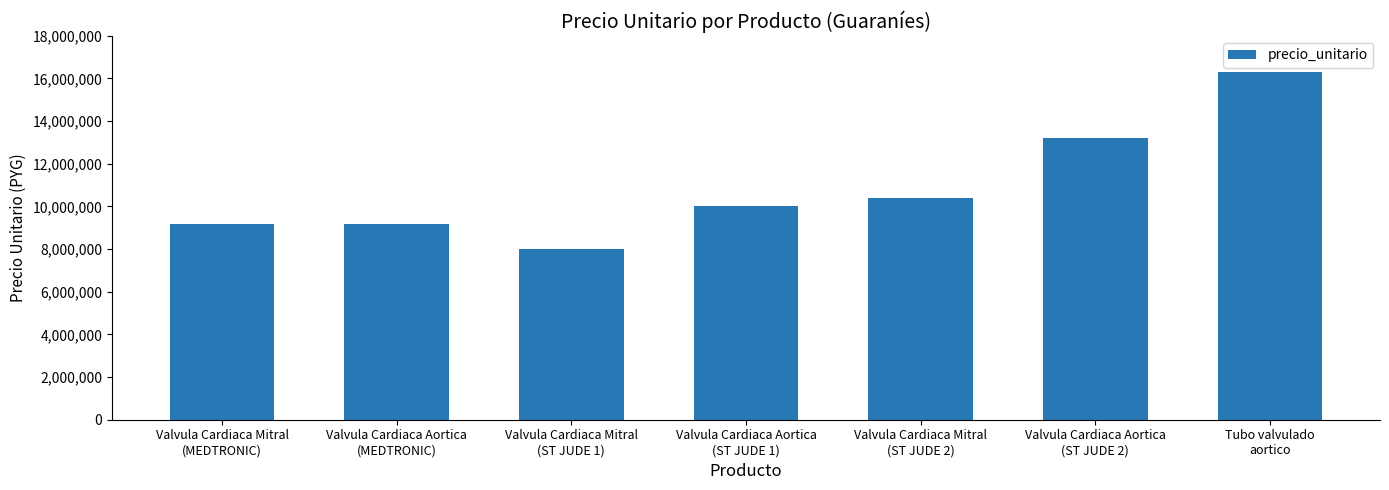

True or false: the data shows 9200000 at Valvula Cardiaca Mitral
(MEDTRONIC).

True